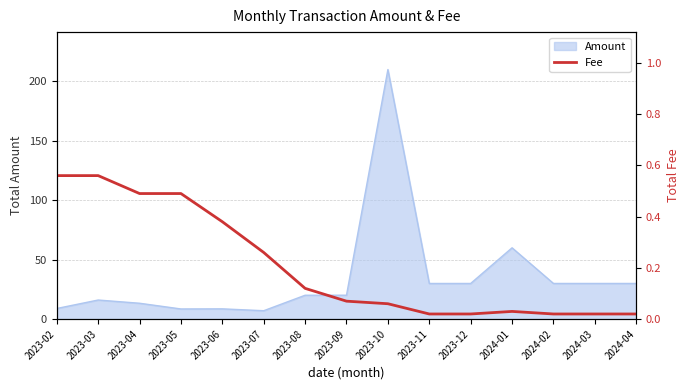

What is the difference between the maximum and minimum values?

0.5